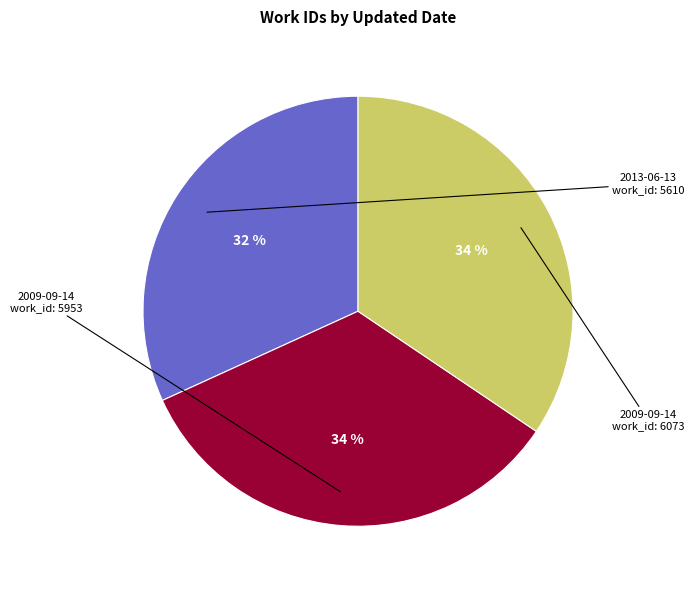

To the nearest percent, what is the average slice percentage?

33%